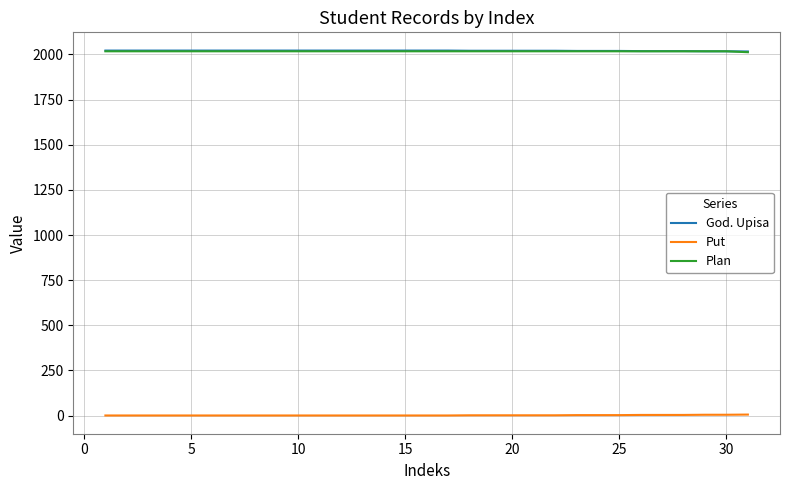

True or false: Put and Plan cross at least once.

False